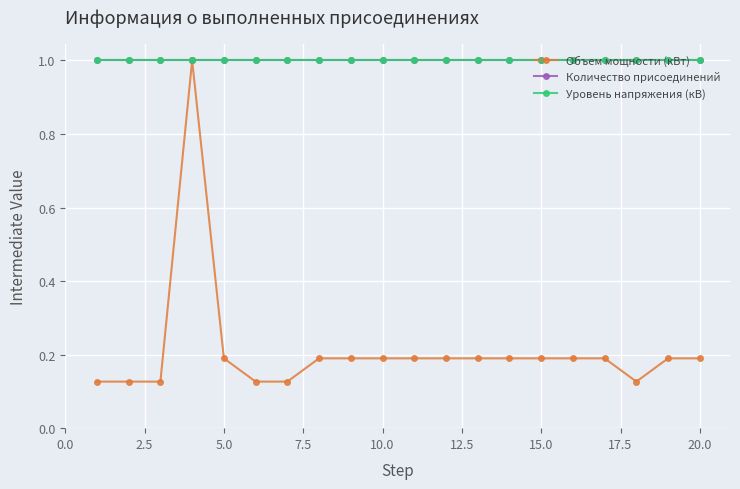

True or false: Количество присоединений and Объем мощности (кВт) cross at least once.

False